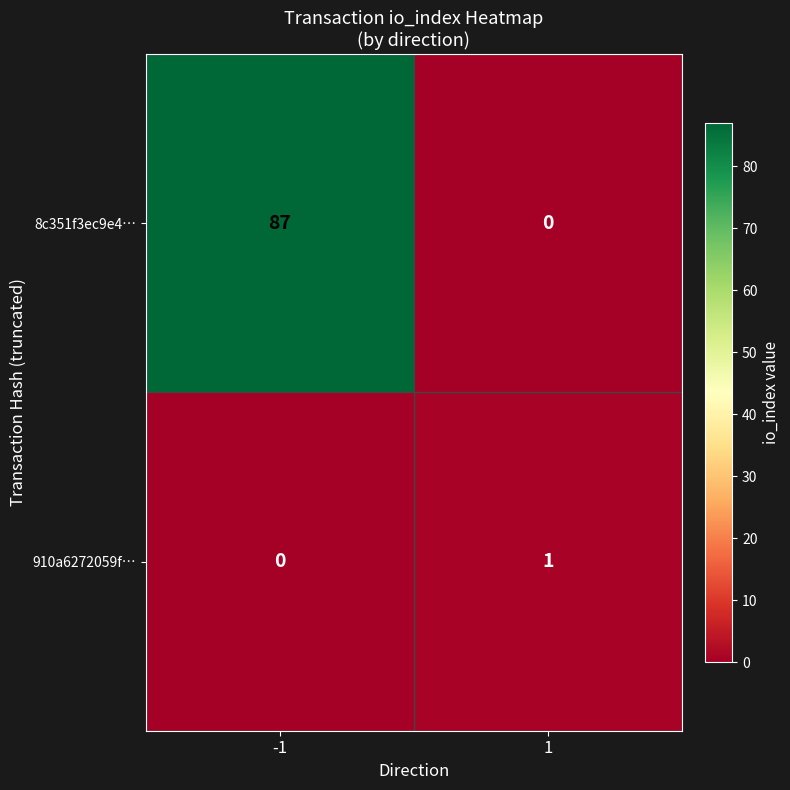

Reading left to right, extract all data points from this chart.

8c351f3ec9e4…: -1=87	1=0
910a6272059f…: -1=0	1=1